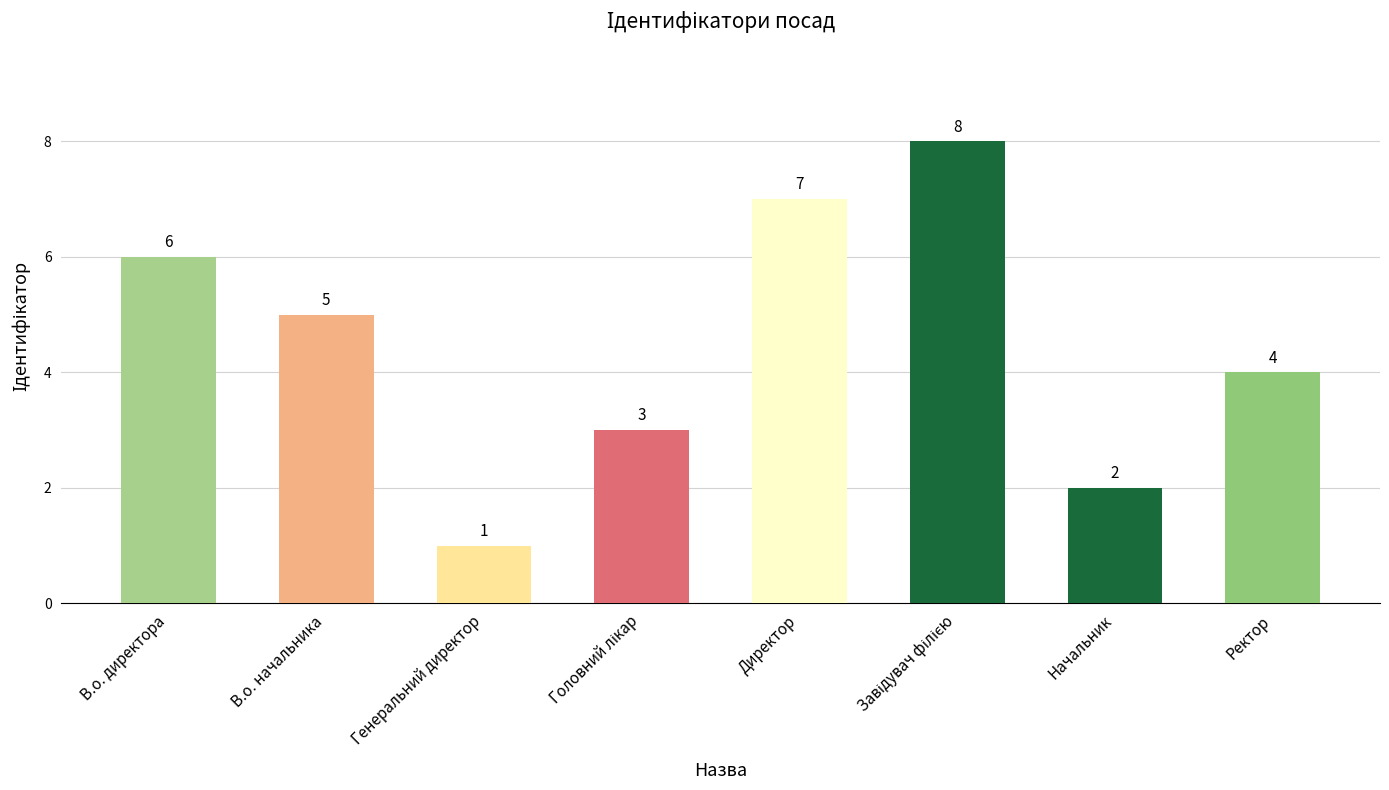

How many categories are shown in the chart?

8